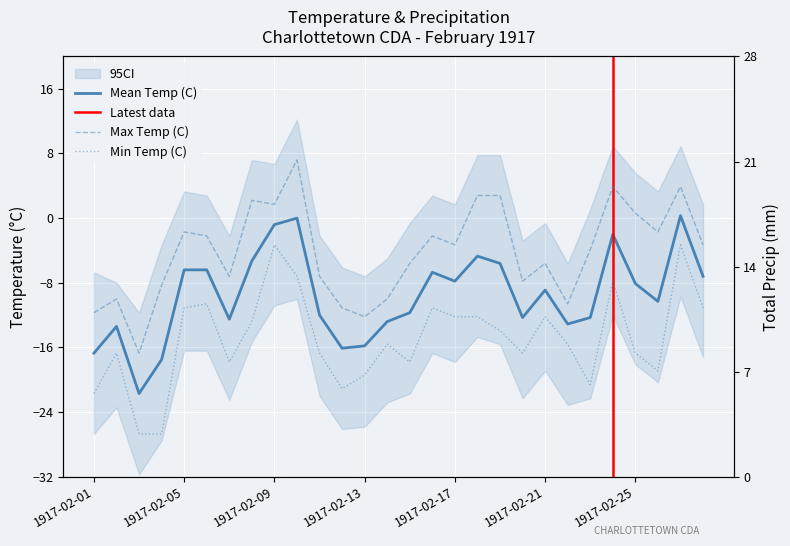

Which category has the lowest value in the Mean Temp (C) series?

1917-02-03